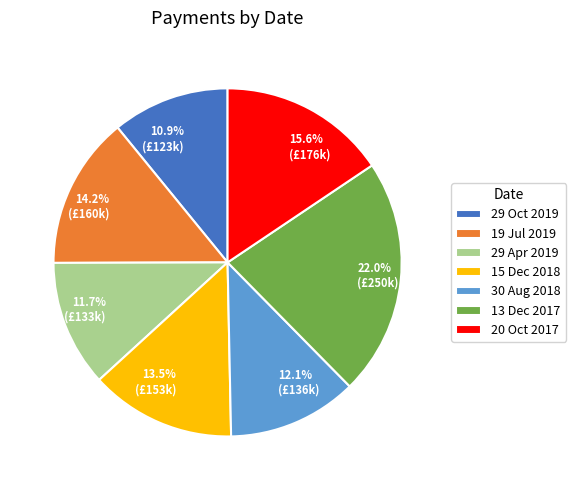

To the nearest percent, what is the average slice percentage?

14%